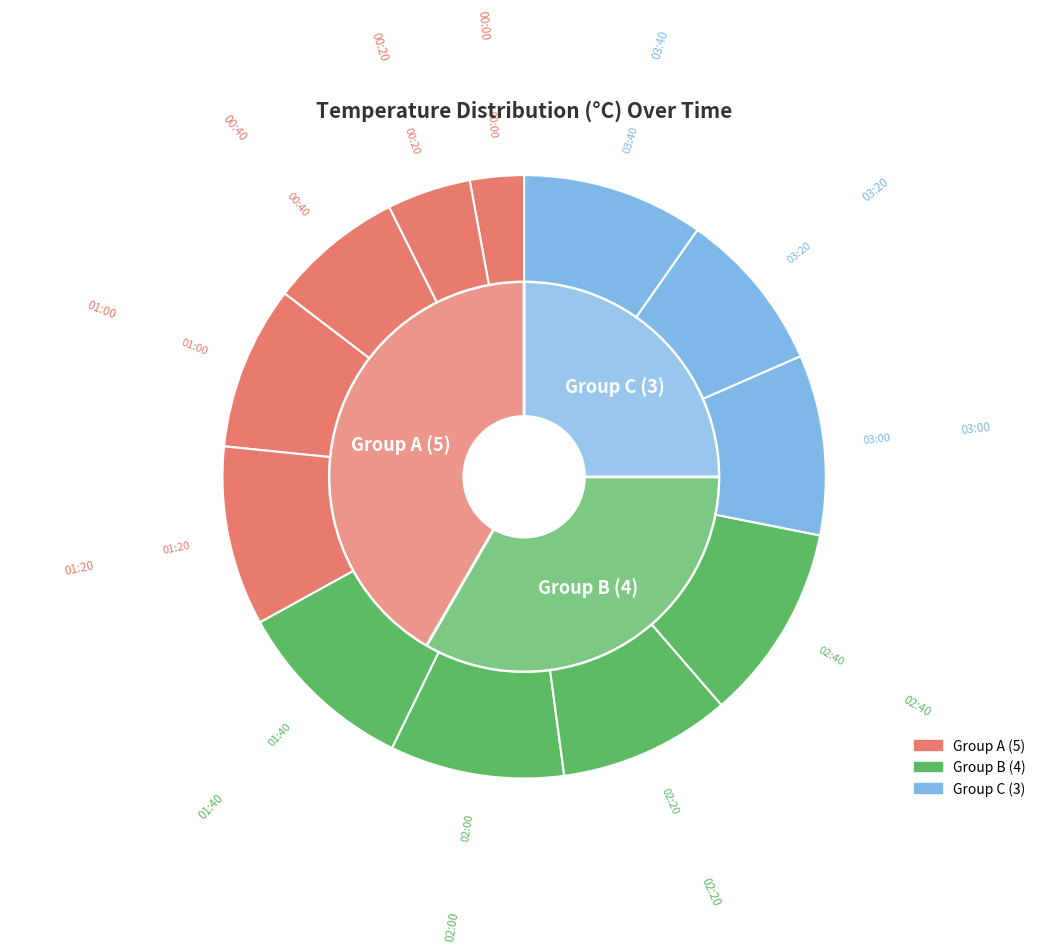

Do 01:20 and 00:40 together represent more than half of the pie?

No